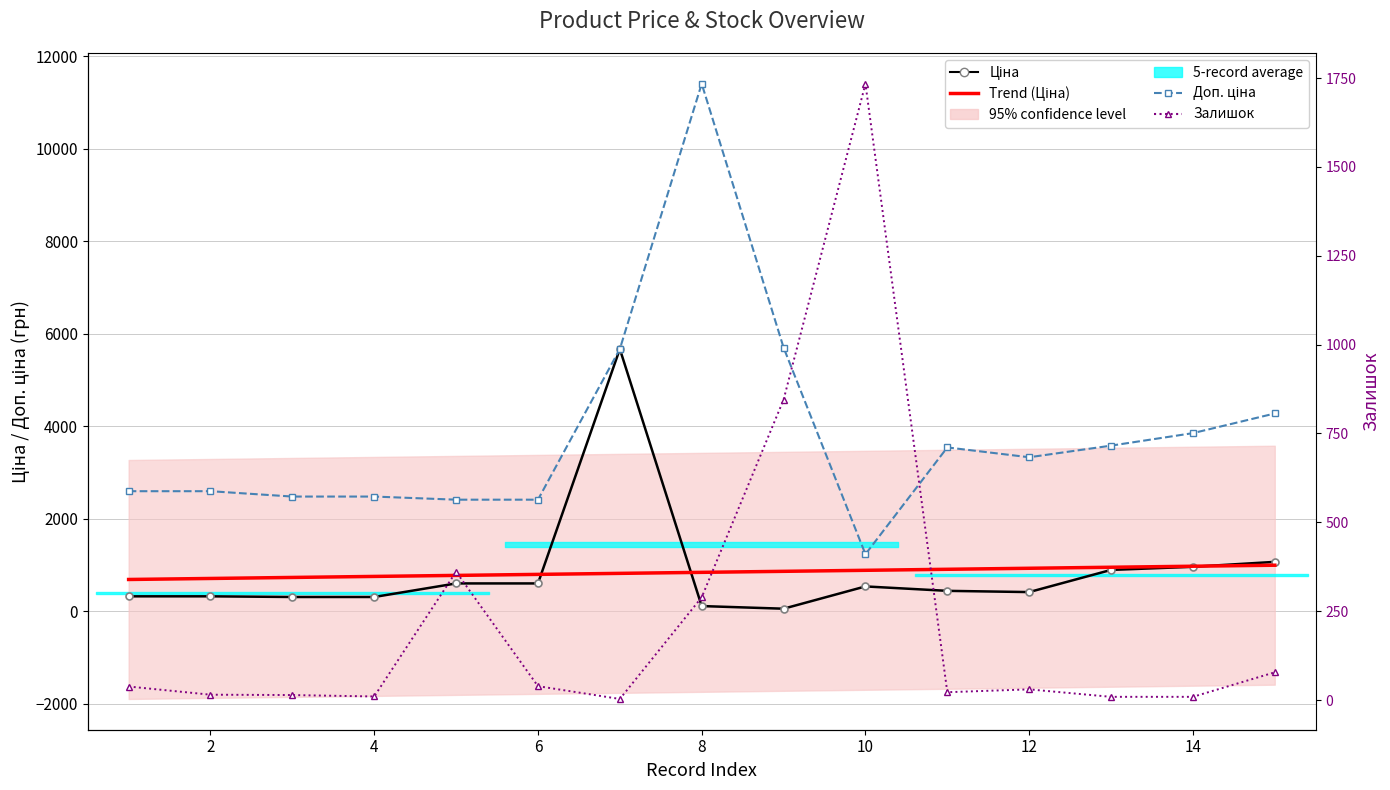

How many lines are shown in the chart?

4